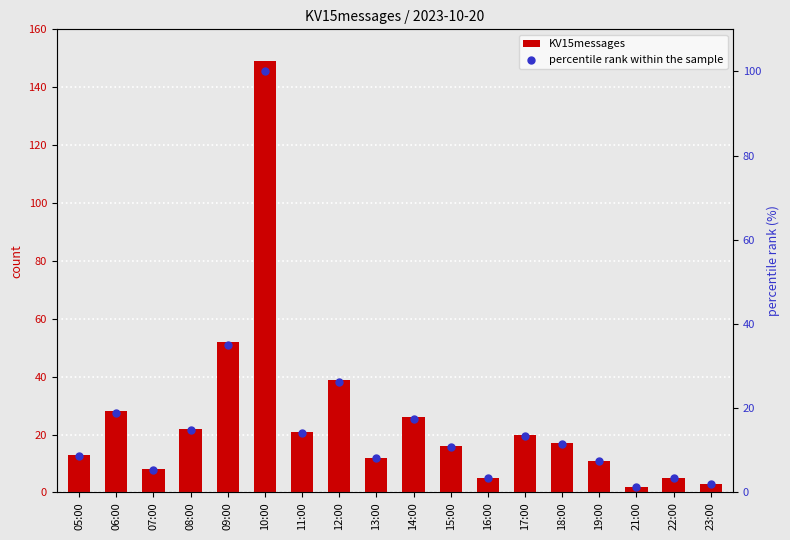

Which series contains the highest Y value?

KV15messages